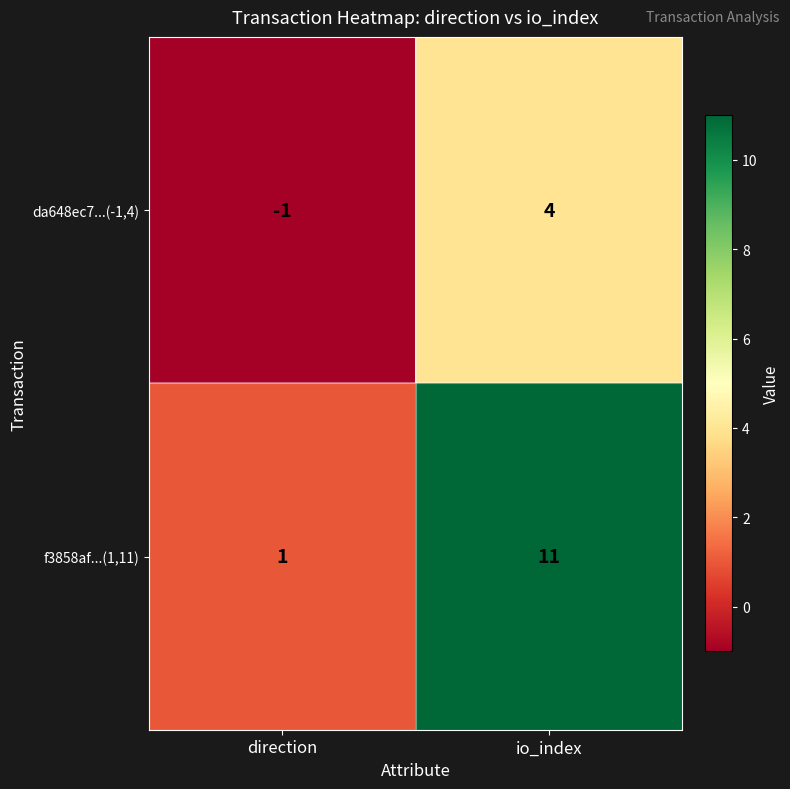

Reading left to right, list all the values displayed in this chart.

da648ec7...(-1,4): -1	4
f3858af...(1,11): 1	11